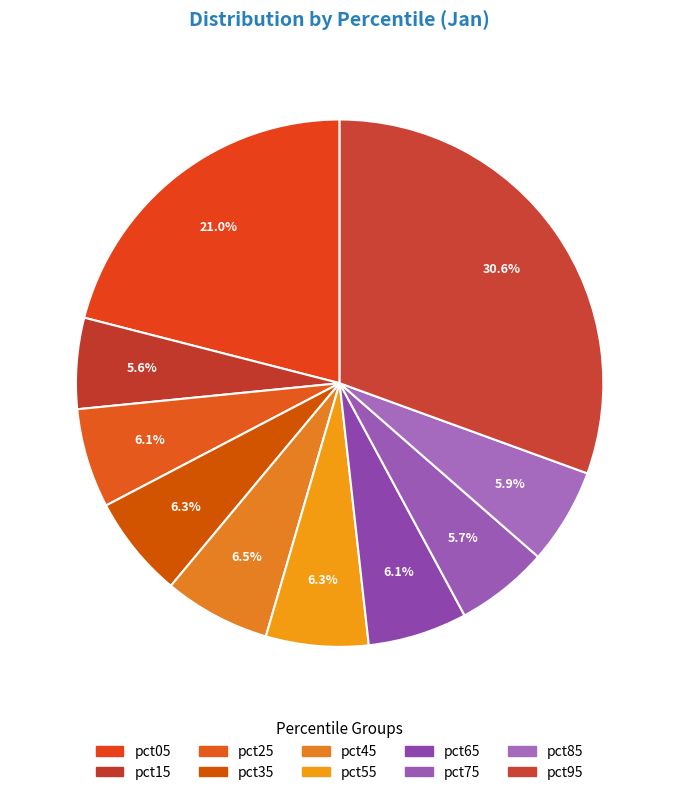

To the nearest percent, what is the difference between the pct05 and pct65 slice percentages?

15%